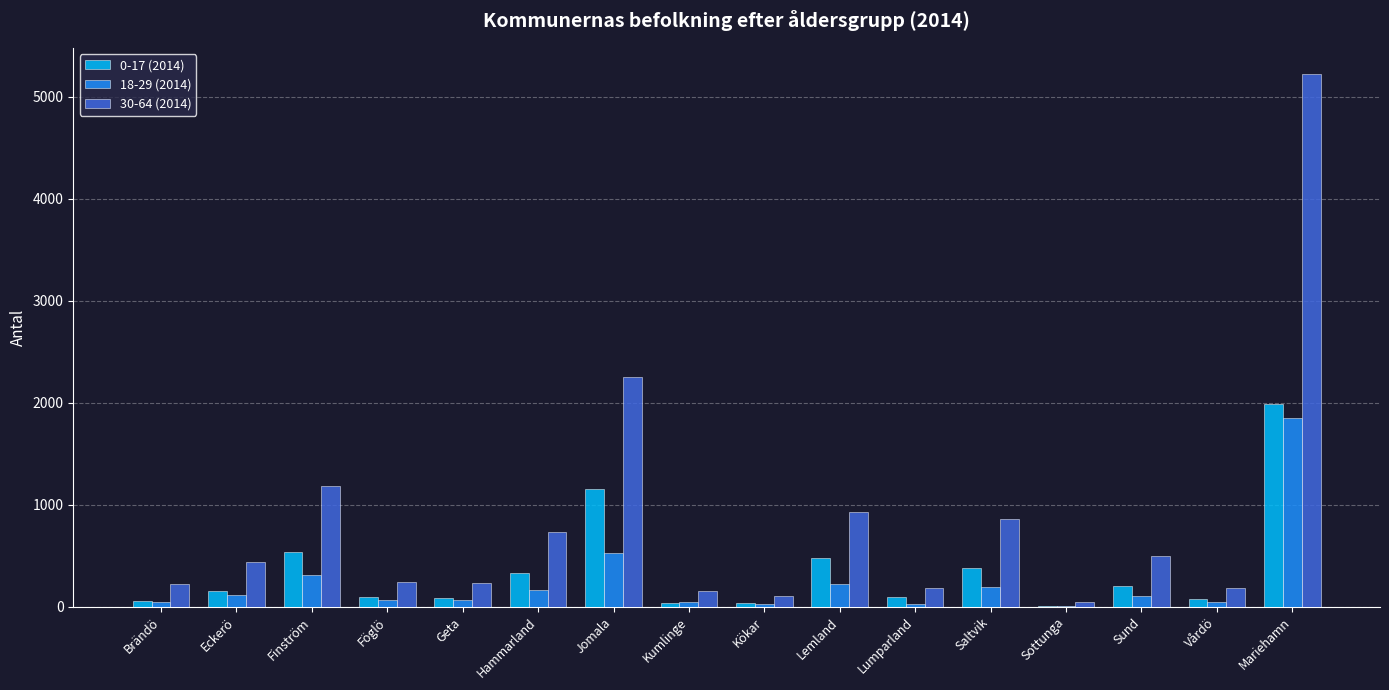

Which series has the largest total across all categories?

30-64 (2014)